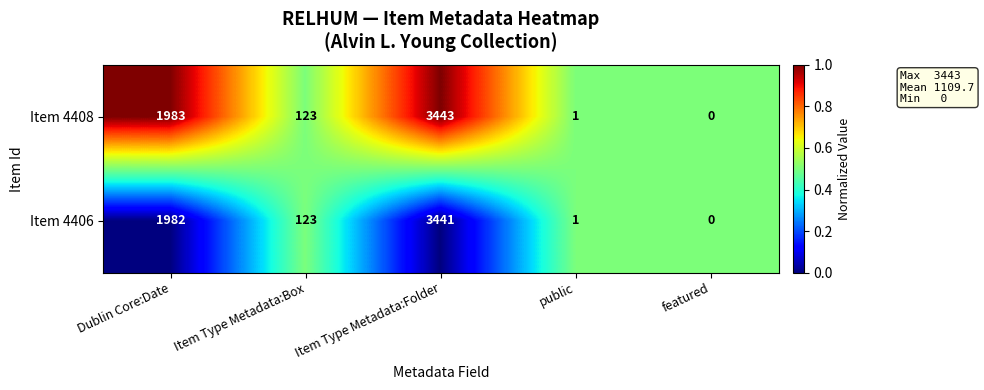

Which category has the highest value across all series?

Item Type Metadata:Folder